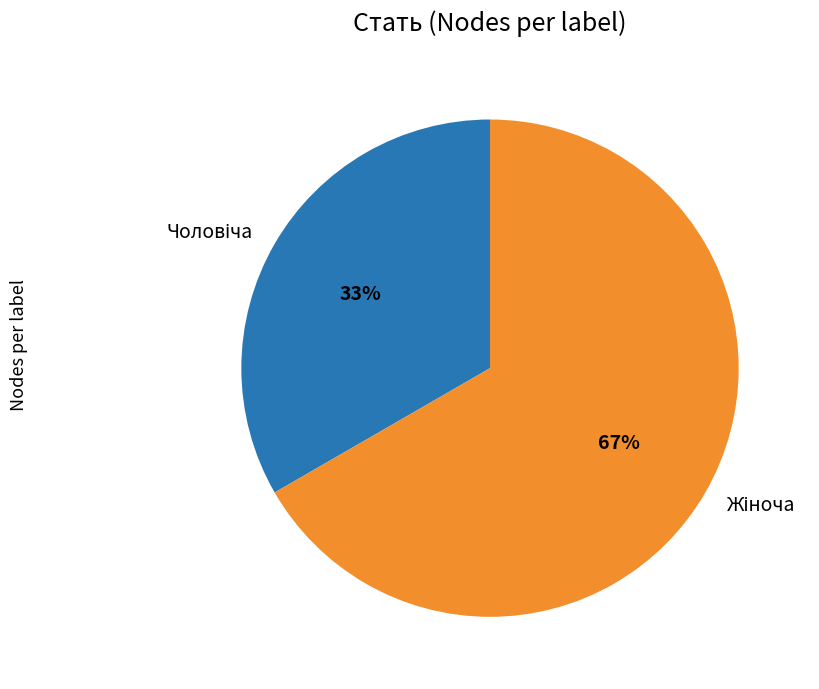

To the nearest percent, what is the average slice percentage?

50%